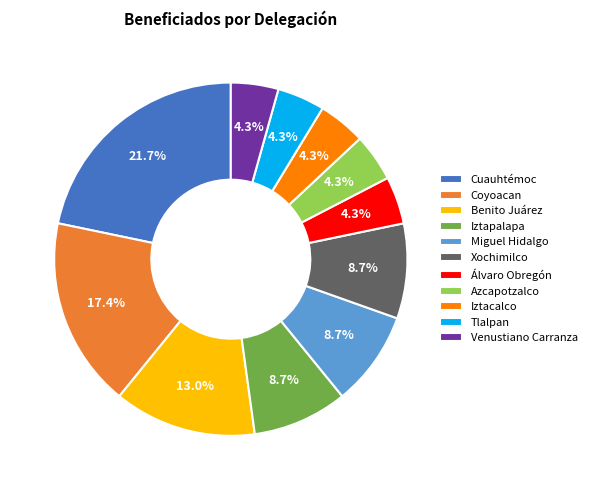

Which has a higher value, Miguel Hidalgo or Venustiano Carranza?

Miguel Hidalgo